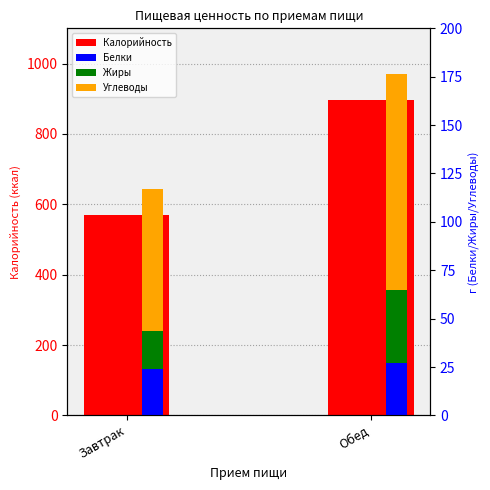

At which category does the chart reach its peak across all series?

Обед